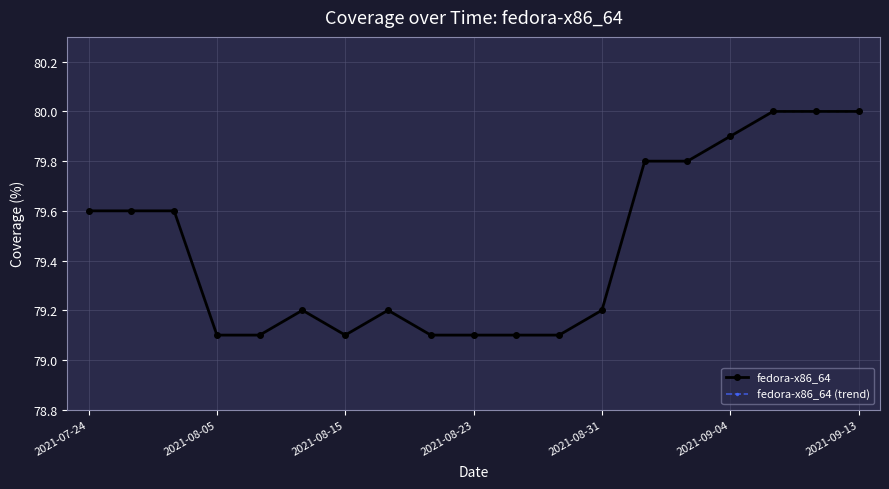

Does the chart have visible grid lines?

Yes